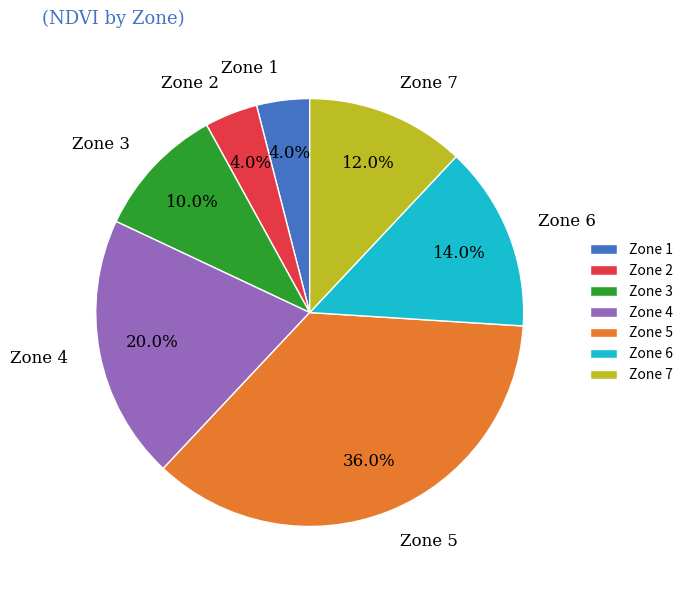

Approximately how many times larger is the value at Zone 4 compared to Zone 5?

0.6